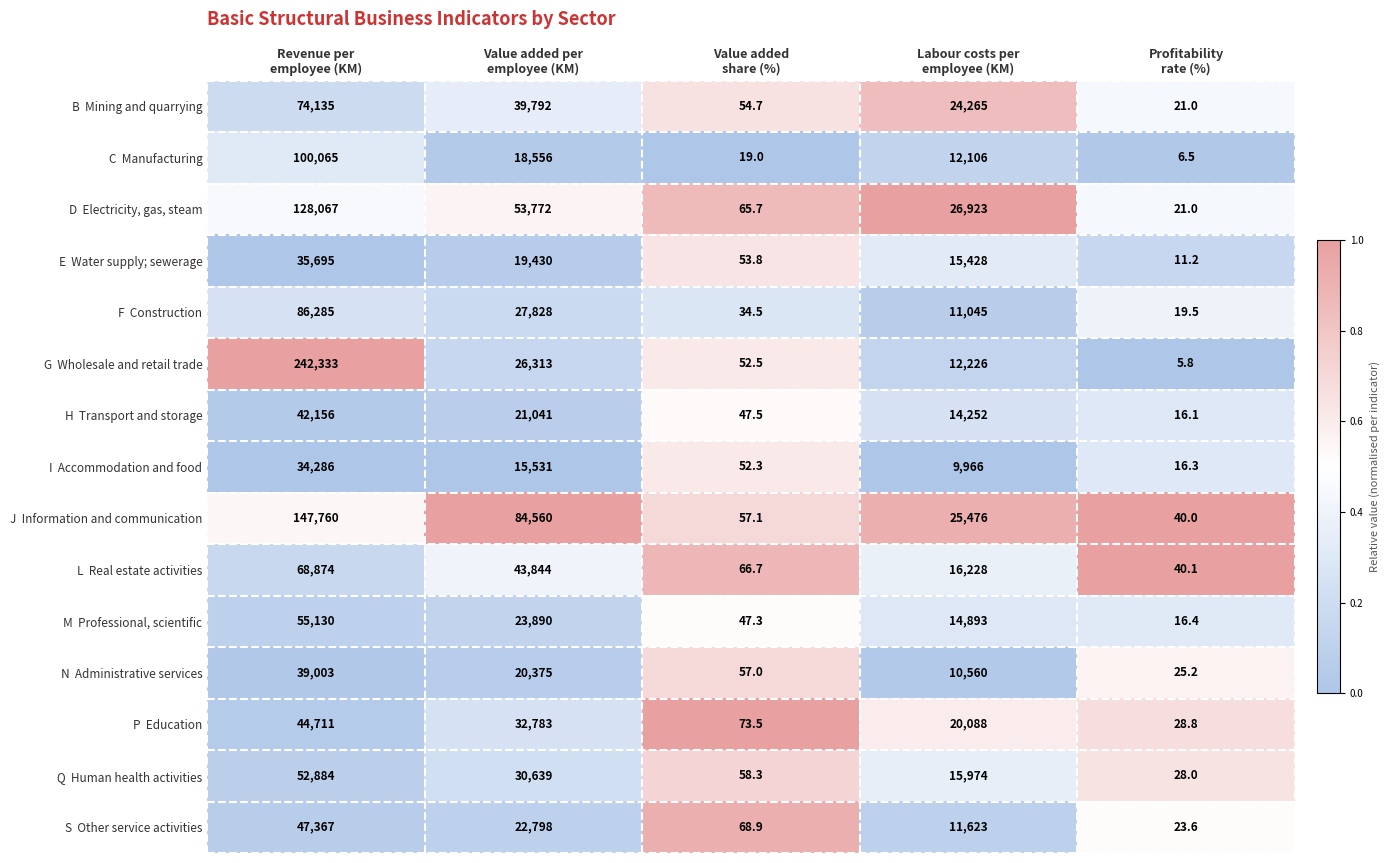

What is the total value across all series at Value added per
employee (KM)?

481152.0